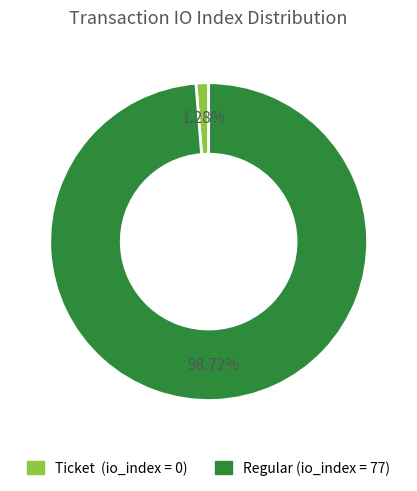

Is there a majority slice in this chart?

Yes